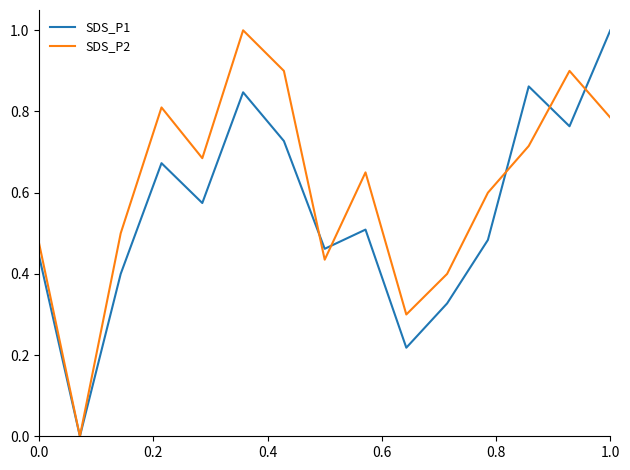

After their last crossing, which series has the higher values: SDS_P2 or SDS_P1?

SDS_P1